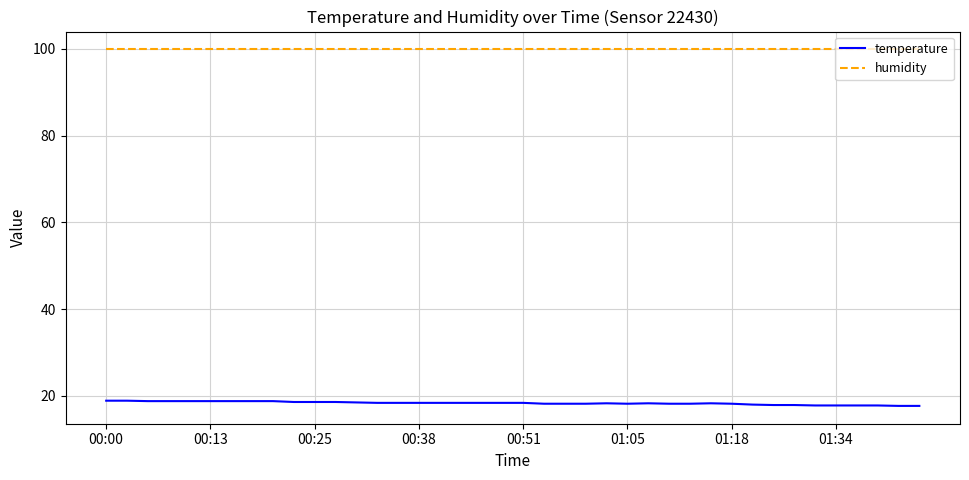

True or false: humidity and temperature intersect in this chart.

False